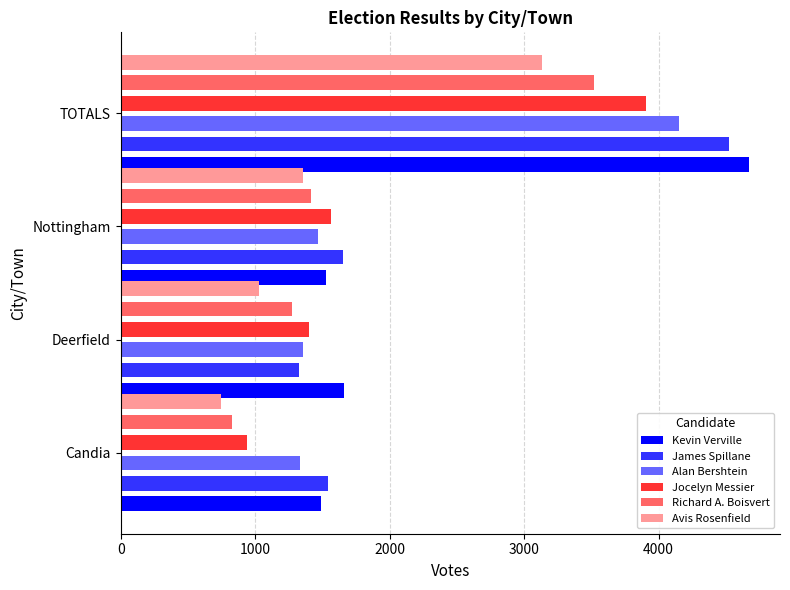

What are all the series names shown in the legend?

Kevin Verville, James Spillane, Alan Bershtein, Jocelyn Messier, Richard A. Boisvert, Avis Rosenfield